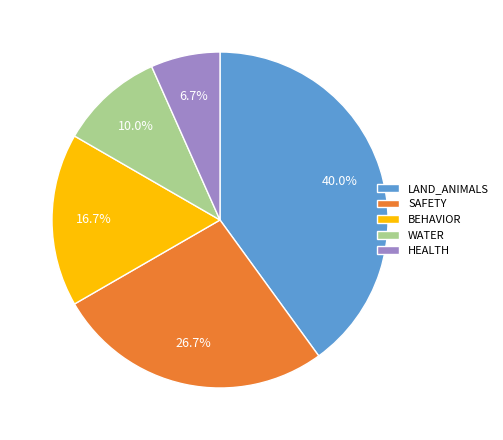

To the nearest percent, what portion does LAND_ANIMALS represent?

40%